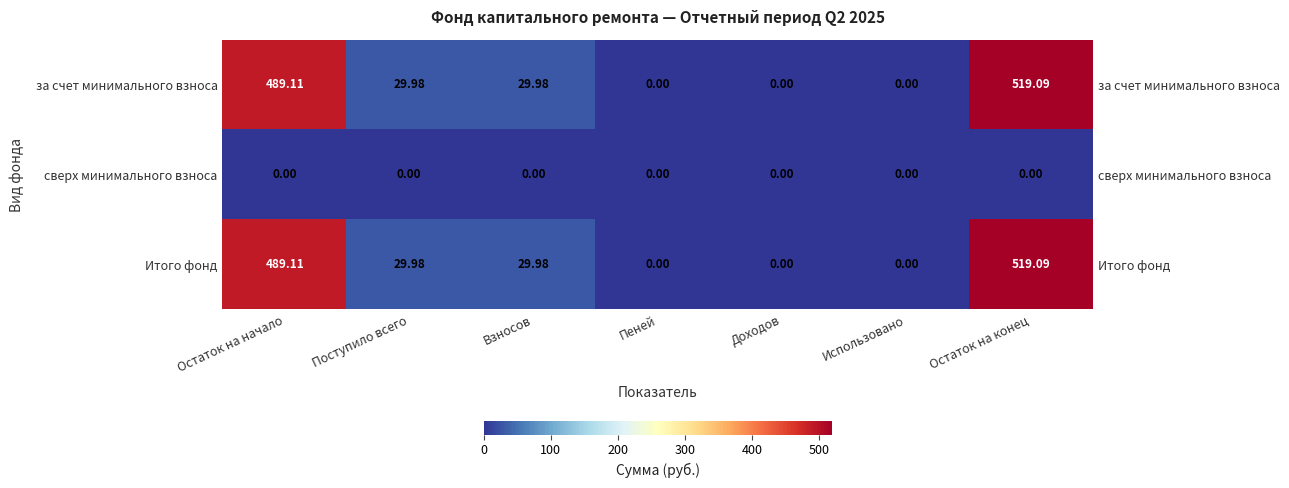

At which category does the chart reach its peak across all series?

Остаток на конец